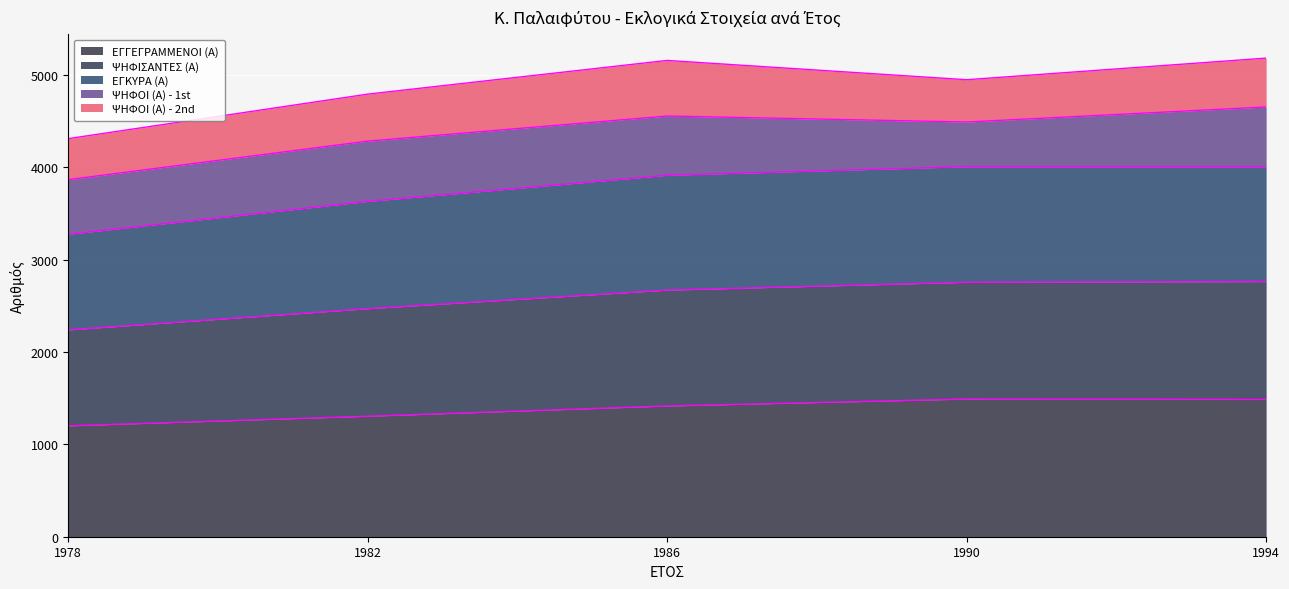

What is the total value across all series at 1986?

5159